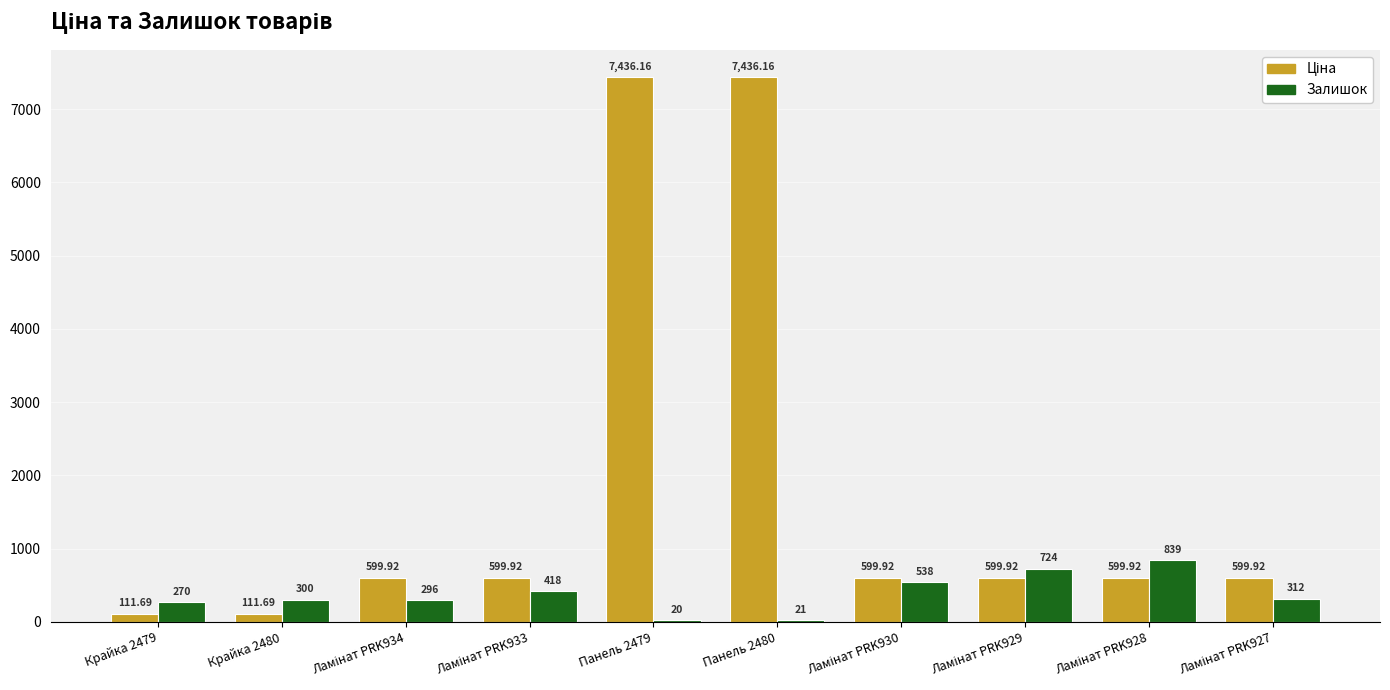

At which category is the sum across all series the highest?

Панель 2480